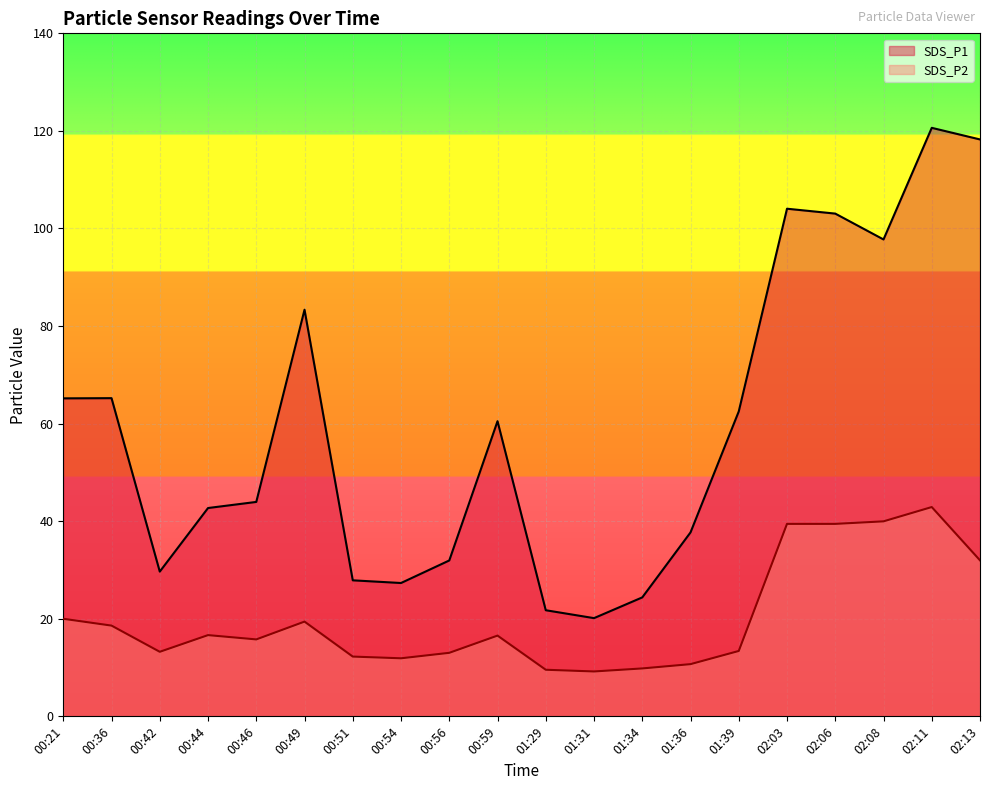

At which label does SDS_P1 reach its minimum?

01:31